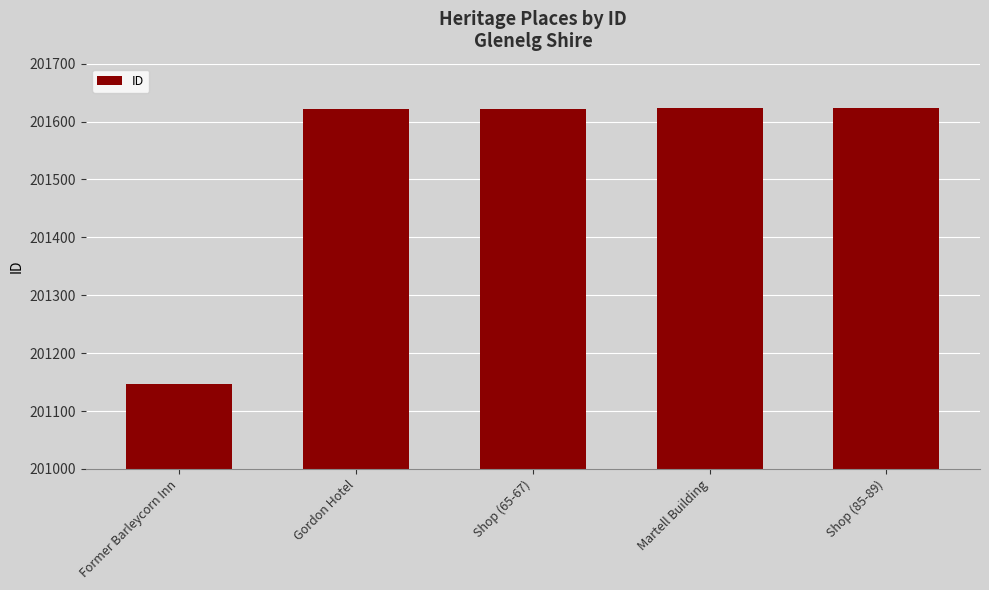

Does the chart contain any negative values?

No